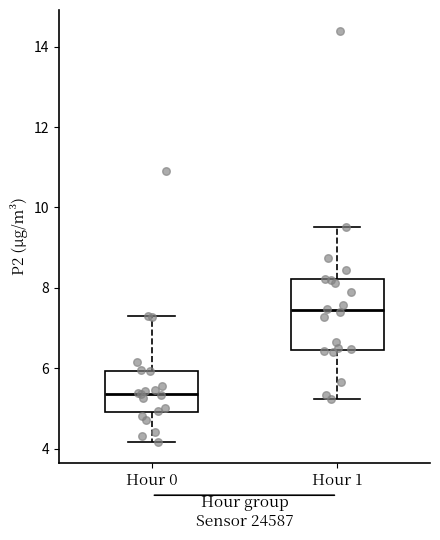

Where does the upper whisker of the box for Hour 0 end on the y-axis? The values are not printed on the chart, so give them approximately, as read against the axis.

7.4